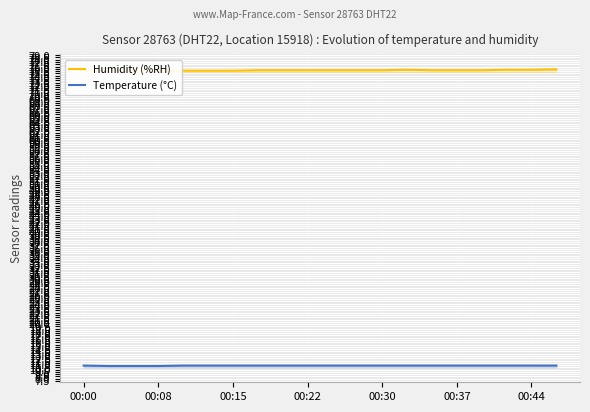

List the series in order of their peak value, lowest first.

Temperature (°C), Humidity (%RH)